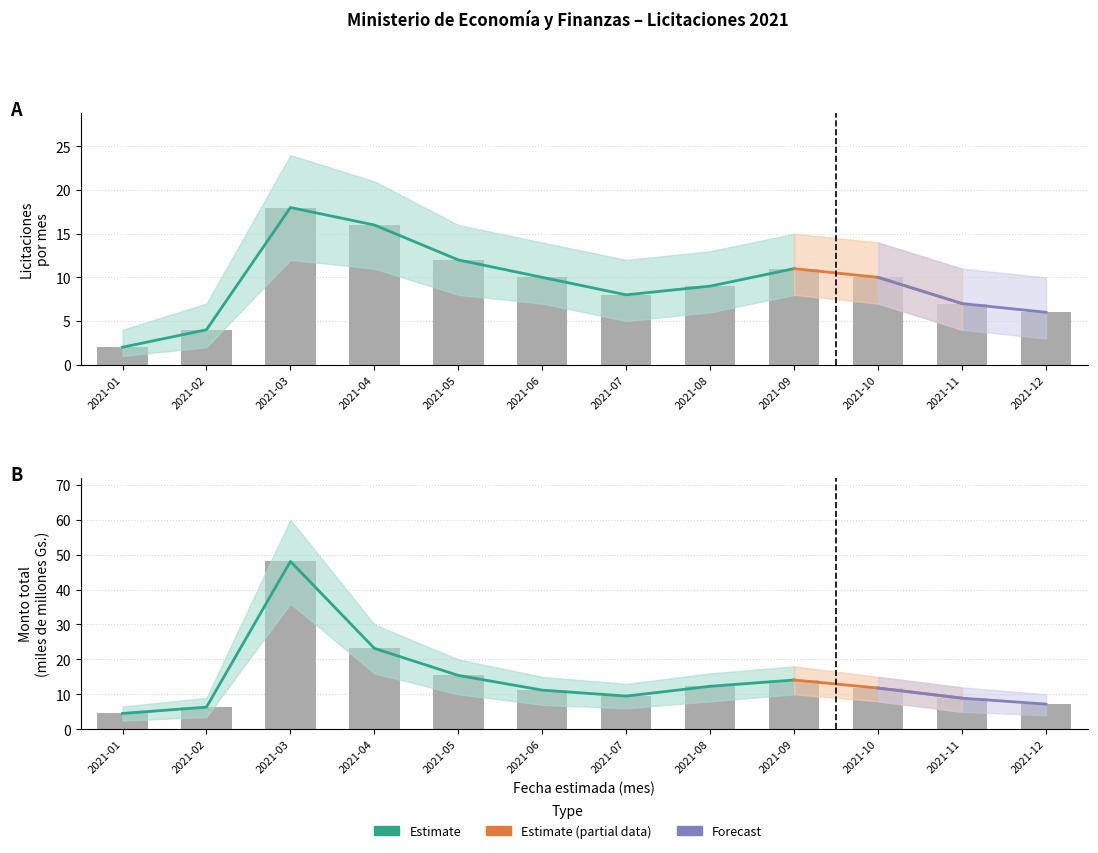

What is the sum of all monto_lower values?

116.0